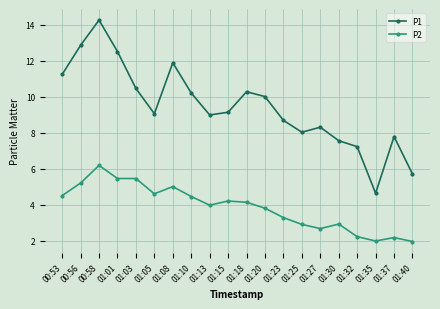

What position from the left is 01:32?

17